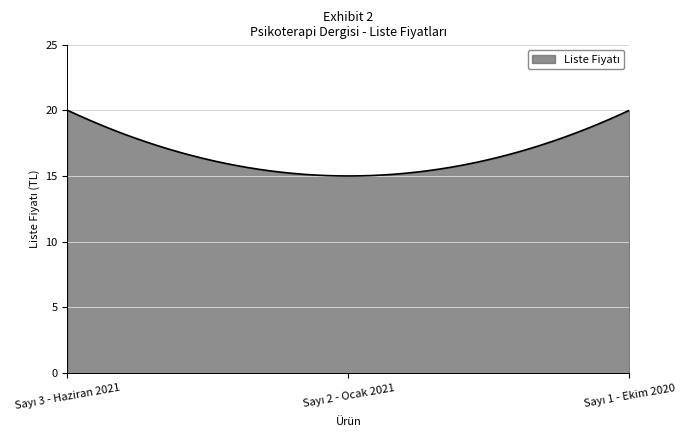

What is the smallest value displayed?

15.0